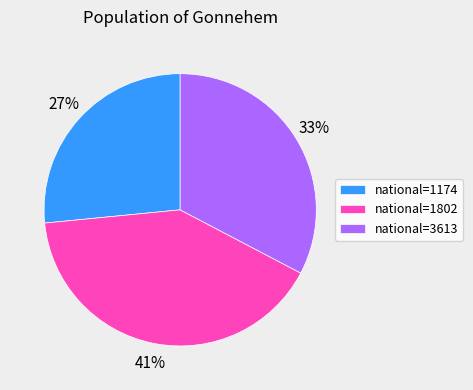

True or false: national=3613 accounts for 18% of the total.

False